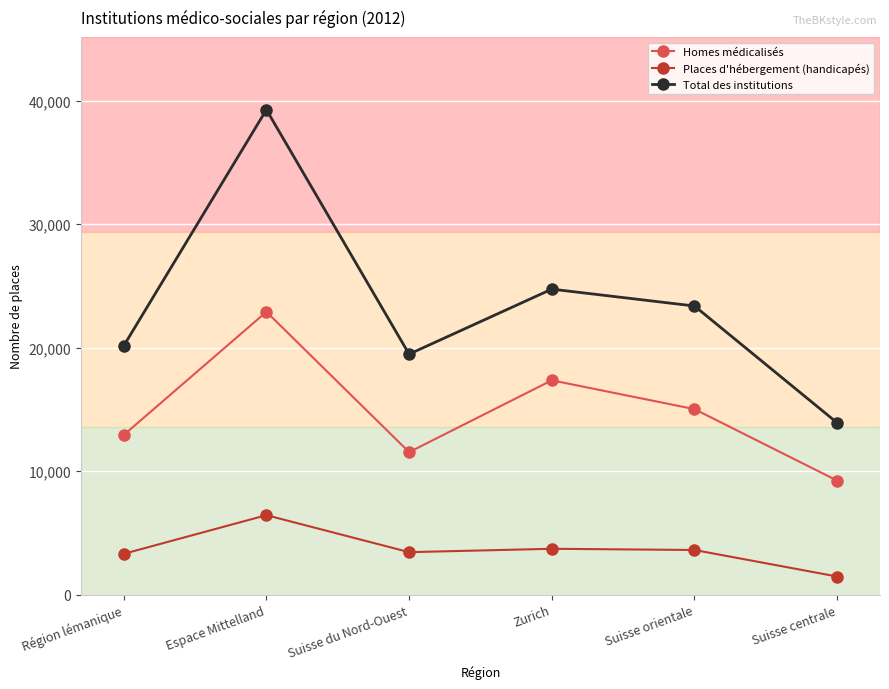

The value of Places d'hébergement (handicapés) at Zurich is 5615. True or false?

False